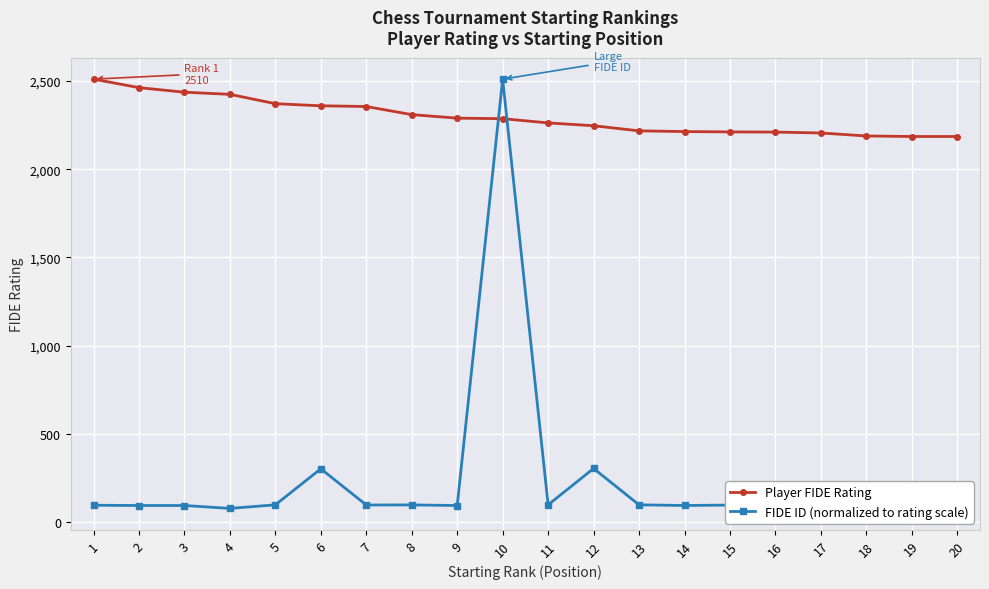

At 13, list the series in order from smallest to largest.

FIDE ID (normalized to rating scale), Player FIDE Rating